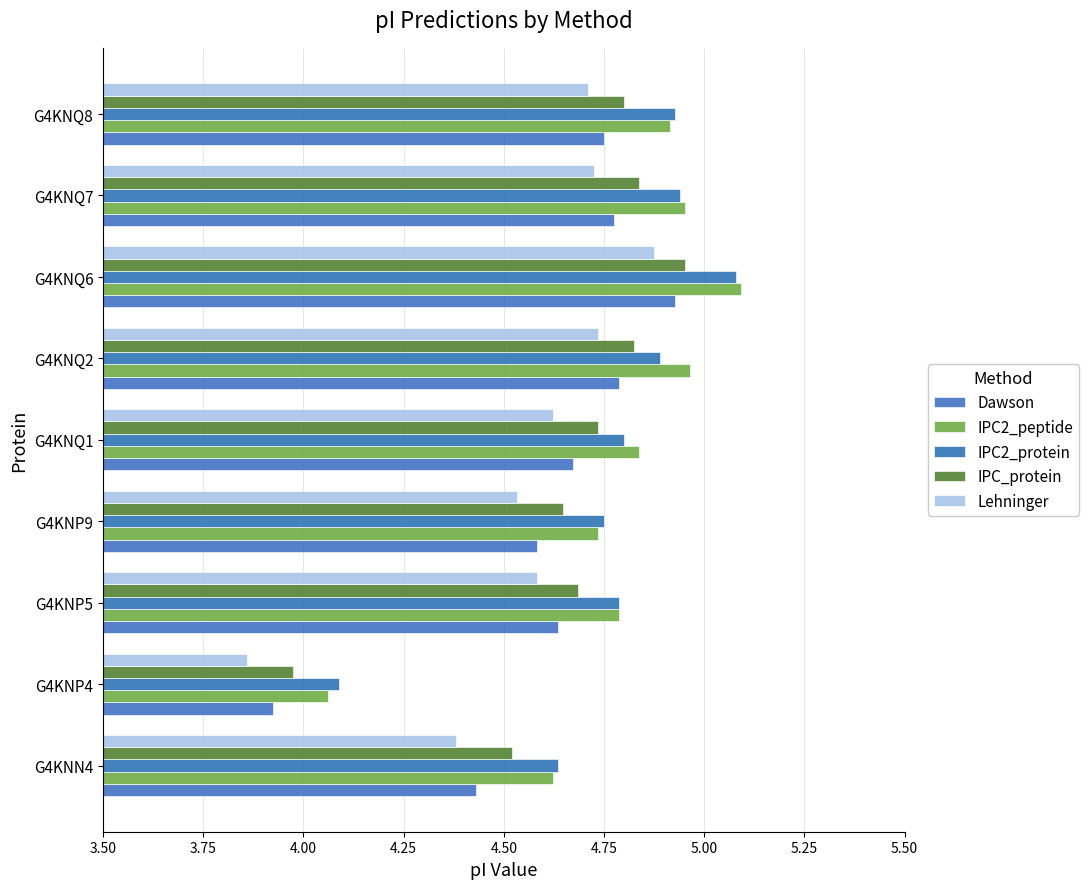

What is the maximum value for IPC2_peptide?

5.1